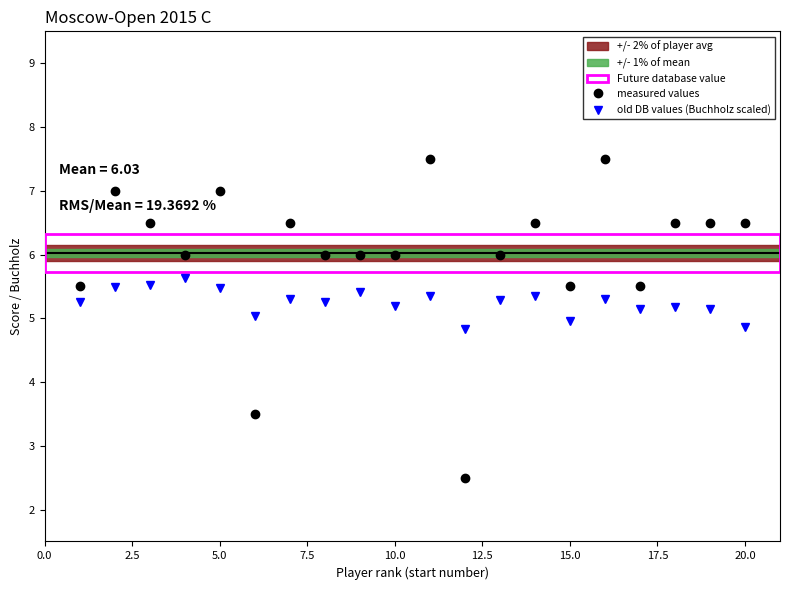

Which series has the largest range (max minus min)?

measured values